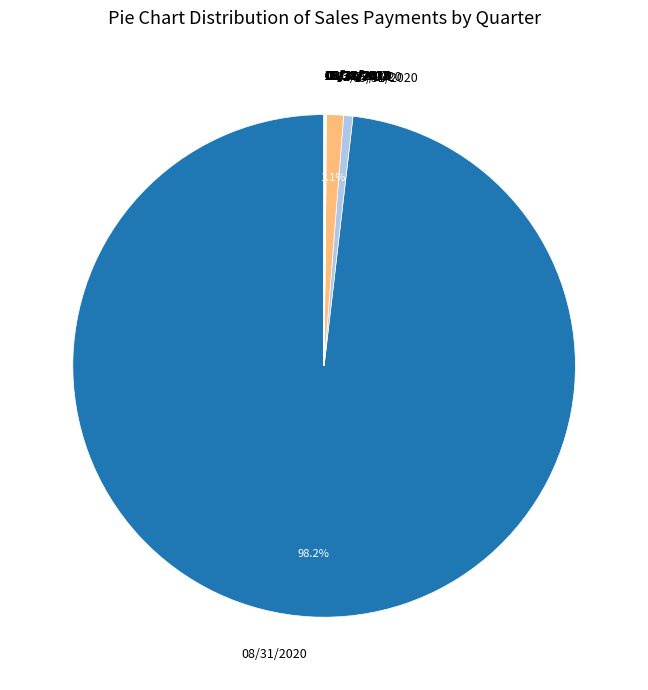

Which category has the biggest portion of the pie?

08/31/2020